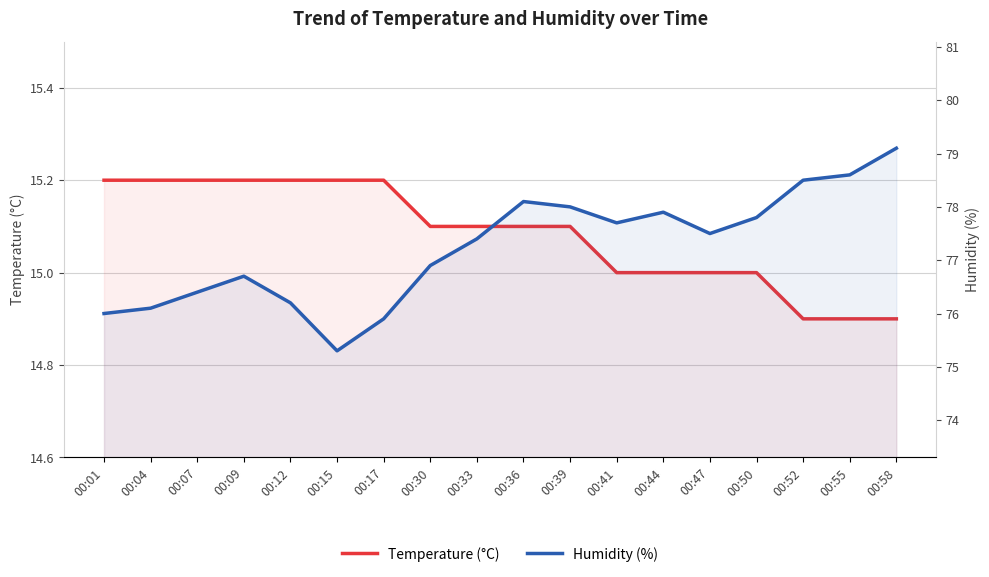

Reading right to left, what are all the values shown in this chart?

Temperature (°C): 14.9	14.9	14.9	15.0	15.0	15.0	15.0	15.1	15.1	15.1	15.1	15.2	15.2	15.2	15.2	15.2	15.2	15.2
Humidity (%): 79.1	78.6	78.5	77.8	77.5	77.9	77.7	78.0	78.1	77.4	76.9	75.9	75.3	76.2	76.7	76.4	76.1	76.0